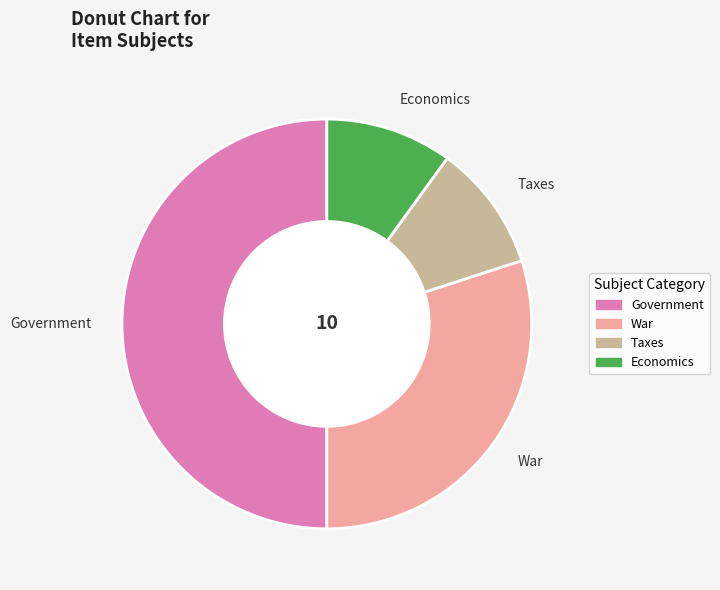

Between Government and Taxes, which is larger?

Government